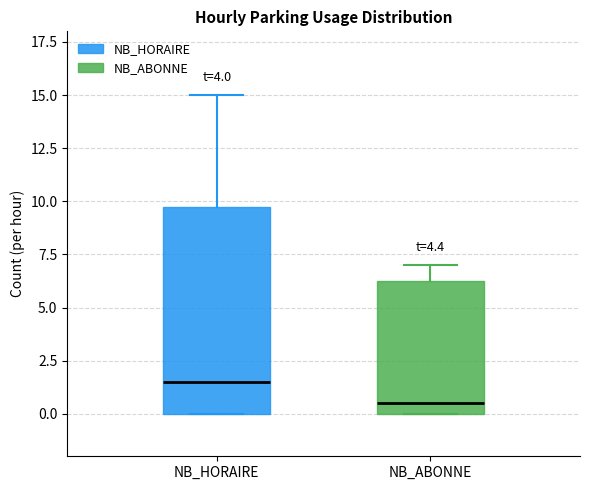

Where does the median line of the box for NB_ABONNE sit on the y-axis? The values are not printed on the chart, so give them approximately, as read against the axis.

0.5